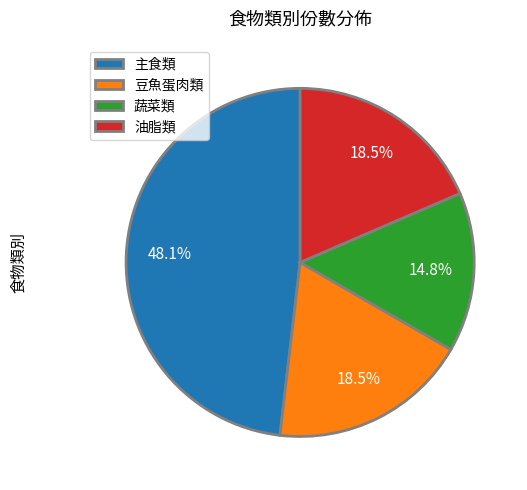

Is it true that 主食類 is 57% of the pie?

False